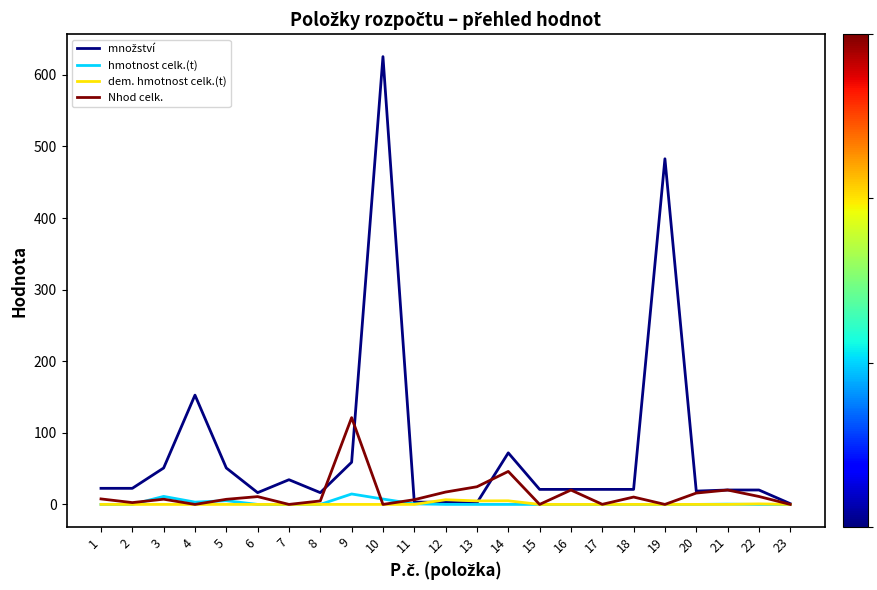

Reading right to left, extract all data points from this chart.

množství: 23=1.1	22=20.1	21=20.1	20=18.6	19=482.7	18=21.0	17=21.0	16=21.0	15=21.0	14=72.0	13=2.2	12=3.0	11=3.2	10=625.4	9=58.9	8=16.4	7=34.5	6=16.4	5=50.9	4=152.6	3=50.9	2=22.5	1=22.5
hmotnost celk.(t): 23=0.0	22=0.0	21=0.4	20=0.0	19=0.0	18=0.0	17=0.0	16=0.0	15=0.0	14=0.0	13=0.0	12=0.0	11=0.8	10=7.5	9=14.6	8=0.0	7=0.0	6=0.0	5=5.2	4=3.2	3=11.2	2=0.0	1=0.0
dem. hmotnost celk.(t): 23=0.0	22=0.7	21=0.0	20=0.0	19=0.0	18=0.0	17=0.0	16=0.0	15=0.0	14=5.0	13=4.9	12=6.5	11=0.0	10=0.0	9=0.0	8=0.0	7=0.0	6=0.0	5=0.0	4=0.0	3=0.0	2=0.0	1=0.0
Nhod celk.: 23=0.0	22=11.1	21=20.1	20=15.8	19=0.0	18=10.3	17=0.1	16=20.1	15=0.0	14=46.1	13=24.7	12=17.3	11=6.6	10=0.0	9=121.2	8=4.8	7=0.0	6=10.9	5=7.1	4=0.0	3=7.3	2=2.5	1=7.7